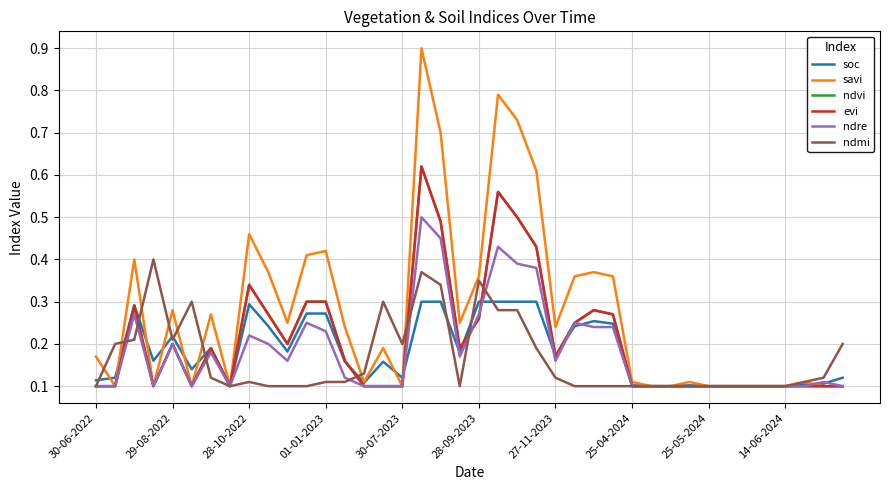

Reading right to left, what are all the values shown in this chart?

soc: 0.1	0.1	0.1	0.1	0.1	0.1	0.1	0.1	0.1	0.1	0.1	0.1	0.2	0.3	0.2	0.2	0.3	0.3	0.3	0.3	0.2	0.3	0.3	0.1	0.2	0.1	0.2	0.3	0.3	0.2	0.2	0.3	0.1	0.2	0.1	0.2	0.2	0.3	0.1	0.1
savi: 0.1	0.1	0.1	0.1	0.1	0.1	0.1	0.1	0.1	0.1	0.1	0.1	0.4	0.4	0.4	0.2	0.6	0.7	0.8	0.4	0.2	0.7	0.9	0.1	0.2	0.1	0.2	0.4	0.4	0.2	0.4	0.5	0.1	0.3	0.1	0.3	0.1	0.4	0.1	0.2
ndvi: 0.1	0.1	0.1	0.1	0.1	0.1	0.1	0.1	0.1	0.1	0.1	0.1	0.3	0.3	0.2	0.2	0.4	0.5	0.6	0.3	0.2	0.5	0.6	0.1	0.1	0.1	0.2	0.3	0.3	0.2	0.3	0.3	0.1	0.2	0.1	0.2	0.1	0.3	0.1	0.1
evi: 0.1	0.1	0.1	0.1	0.1	0.1	0.1	0.1	0.1	0.1	0.1	0.1	0.3	0.3	0.2	0.2	0.4	0.5	0.6	0.3	0.2	0.5	0.6	0.1	0.1	0.1	0.2	0.3	0.3	0.2	0.3	0.3	0.1	0.2	0.1	0.2	0.1	0.3	0.1	0.1
ndre: 0.1	0.1	0.1	0.1	0.1	0.1	0.1	0.1	0.1	0.1	0.1	0.1	0.2	0.2	0.2	0.2	0.4	0.4	0.4	0.3	0.2	0.5	0.5	0.1	0.1	0.1	0.1	0.2	0.2	0.2	0.2	0.2	0.1	0.2	0.1	0.2	0.1	0.3	0.1	0.1
ndmi: 0.2	0.1	0.1	0.1	0.1	0.1	0.1	0.1	0.1	0.1	0.1	0.1	0.1	0.1	0.1	0.1	0.2	0.3	0.3	0.3	0.1	0.3	0.4	0.2	0.3	0.1	0.1	0.1	0.1	0.1	0.1	0.1	0.1	0.1	0.3	0.2	0.4	0.2	0.2	0.1